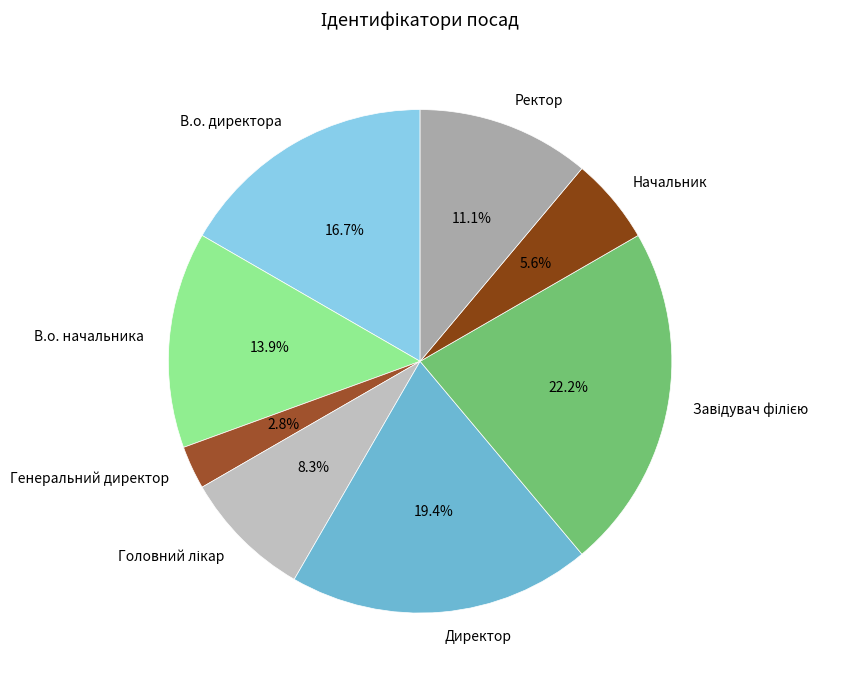

To the nearest percent, what is the average slice percentage?

12%